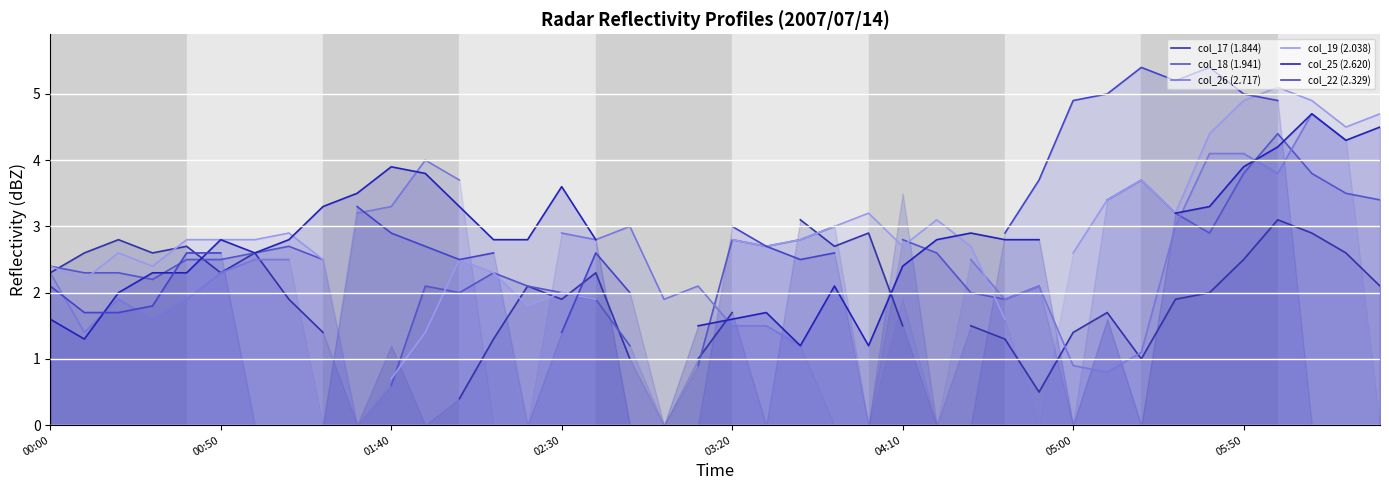

How many positive values does the col_17 (1.844) series have?

35